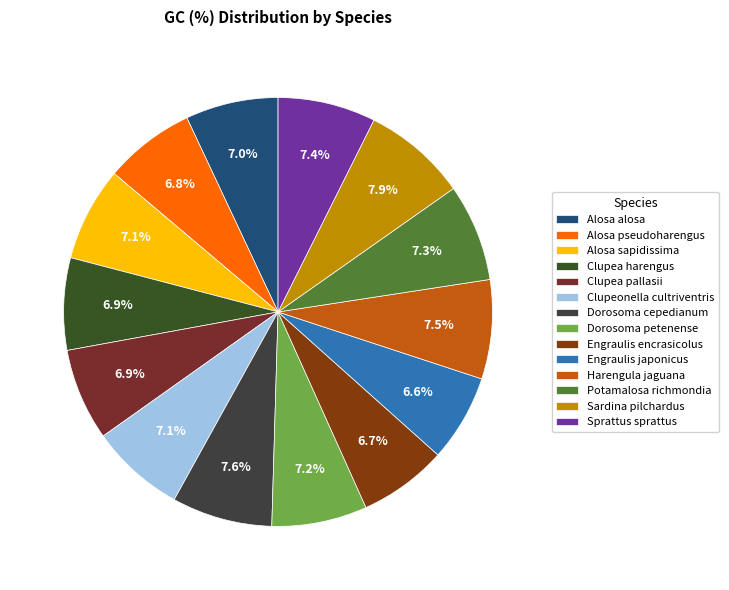

Does Potamalosa richmondia account for over 50% of the chart?

No